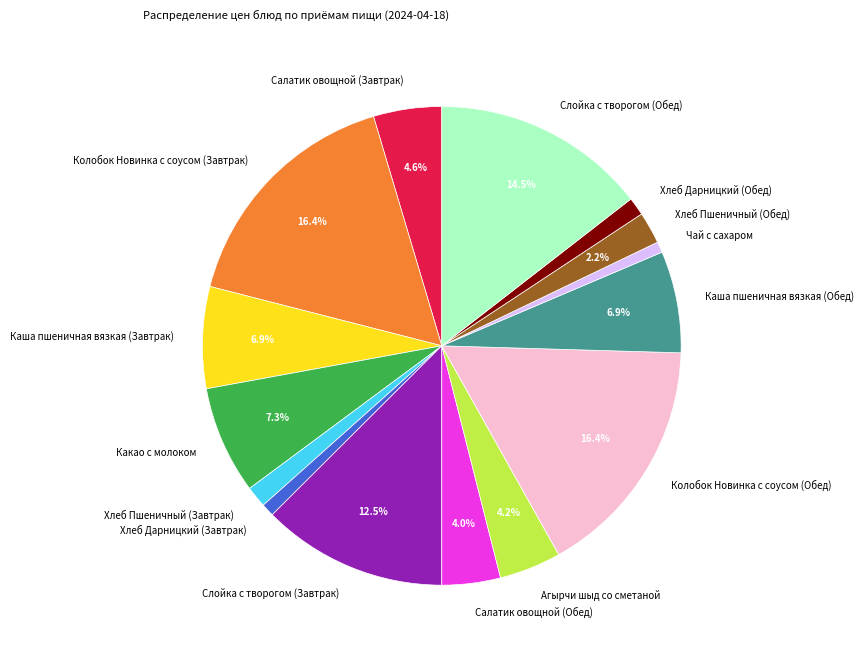

Does Слойка с творогом (Завтрак) account for over 50% of the chart?

No